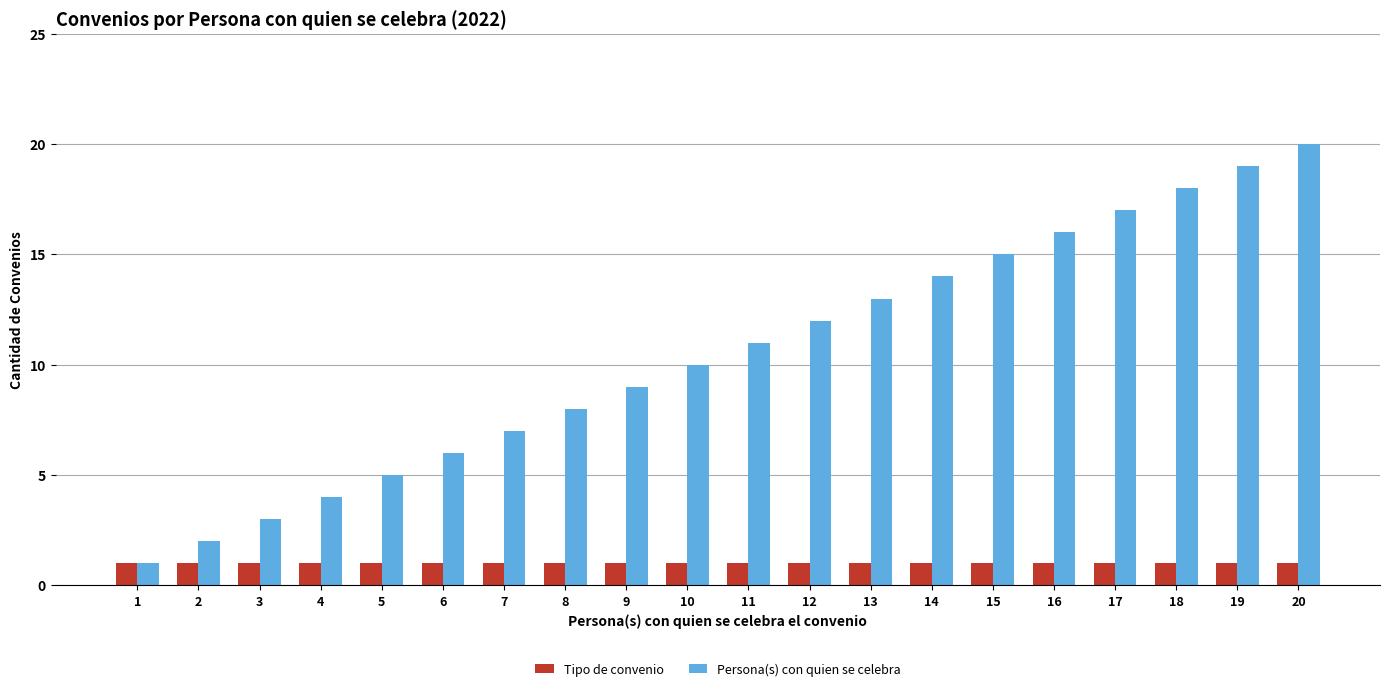

Reading right to left, what are all the values shown in this chart?

Tipo de convenio: 20=1	19=1	18=1	17=1	16=1	15=1	14=1	13=1	12=1	11=1	10=1	9=1	8=1	7=1	6=1	5=1	4=1	3=1	2=1	1=1
Persona(s) con quien se celebra: 20=20	19=19	18=18	17=17	16=16	15=15	14=14	13=13	12=12	11=11	10=10	9=9	8=8	7=7	6=6	5=5	4=4	3=3	2=2	1=1